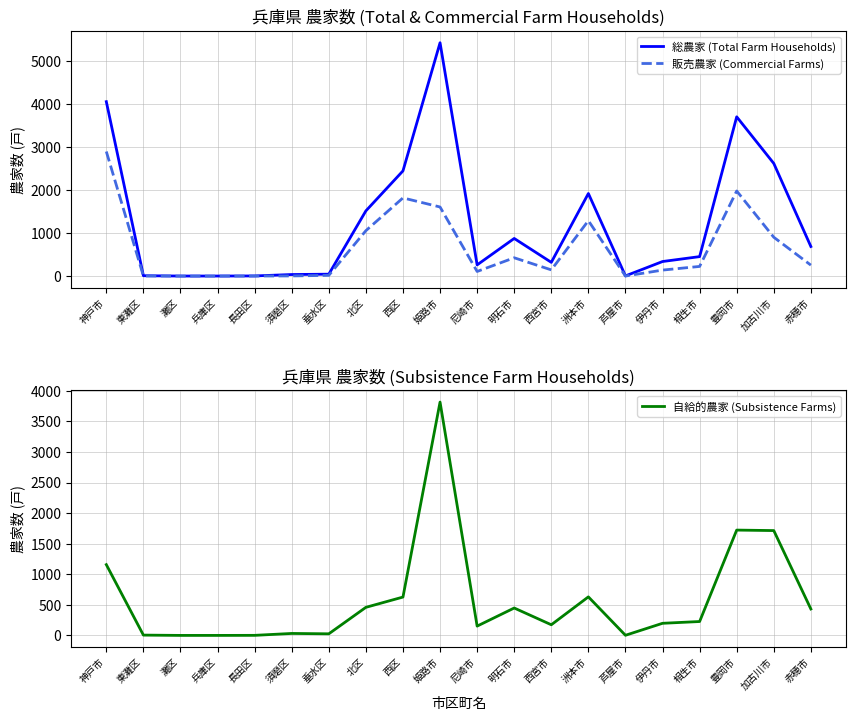

Does the chart have visible grid lines?

Yes